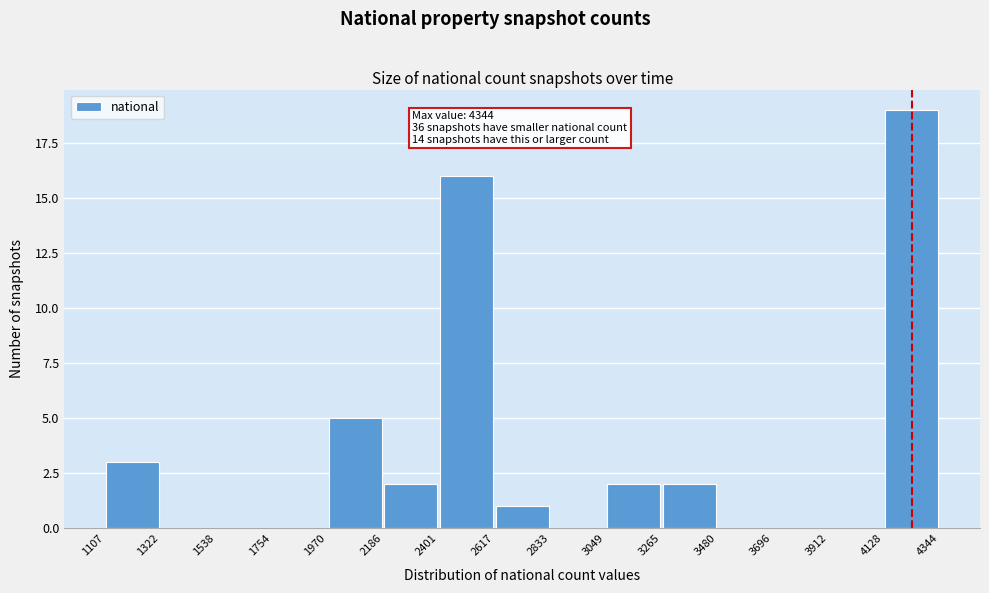

Which range on the x-axis has the tallest bar?

4128 to 4344